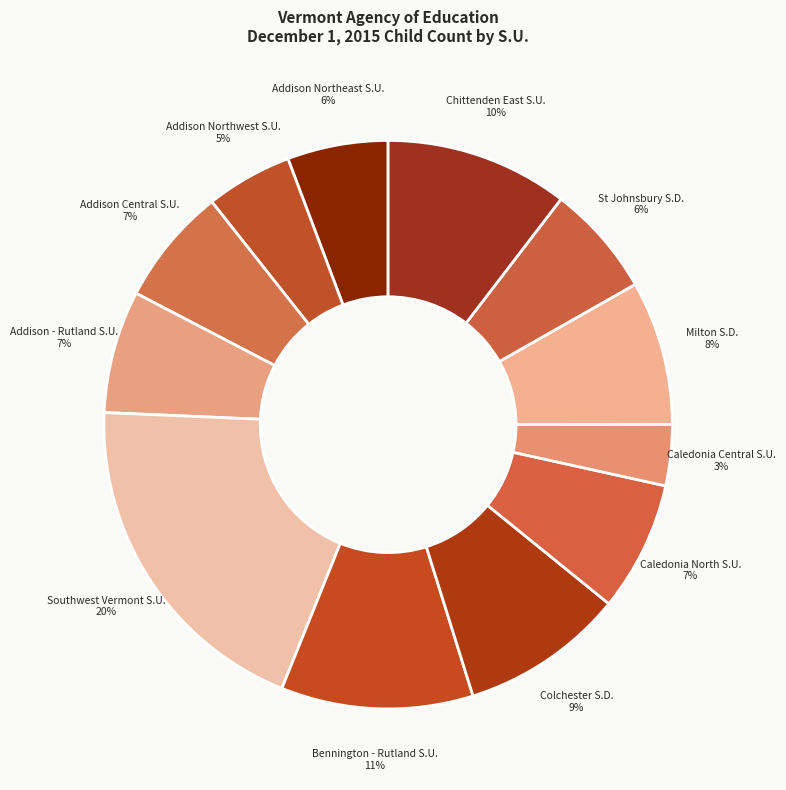

To the nearest percent, what is the combined percentage of Bennington - Rutland S.U. and Addison Northeast S.U.?

17%